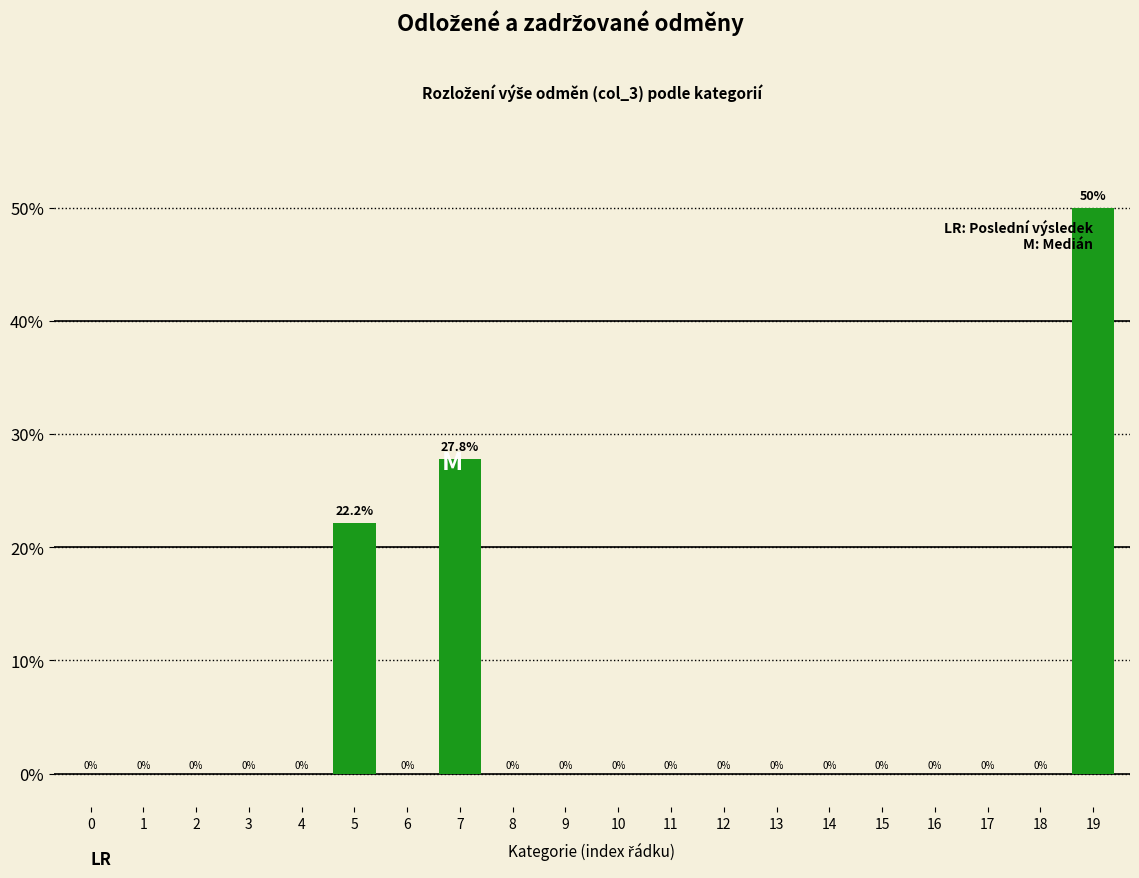

Reading left to right, list all the values displayed in this chart.

0=0.0	1=0.0	2=0.0	3=0.0	4=0.0	5=22.2	6=0.0	7=27.8	8=0.0	9=0.0	10=0.0	11=0.0	12=0.0	13=0.0	14=0.0	15=0.0	16=0.0	17=0.0	18=0.0	19=50.0